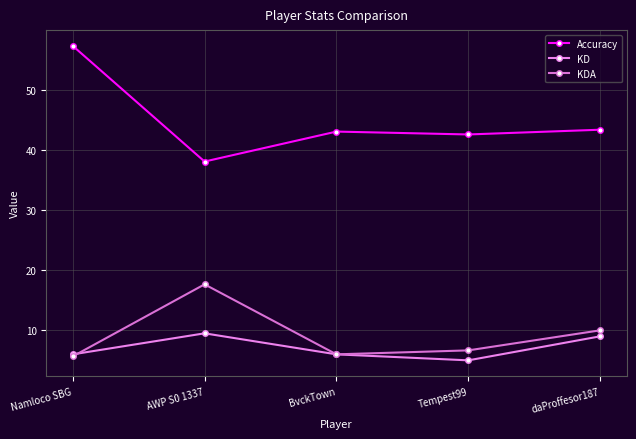

What is the difference between the KD values at Namloco SBG and daProffesor187?

3.0